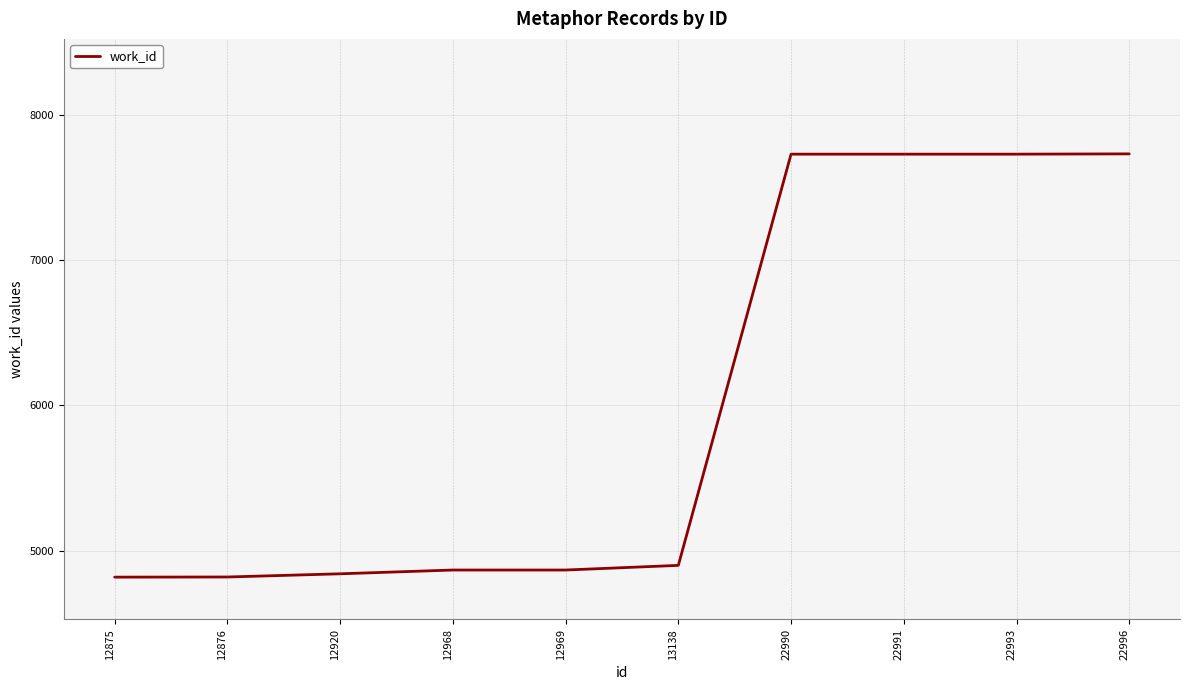

Where is the data nearest to the value 6273?

13138